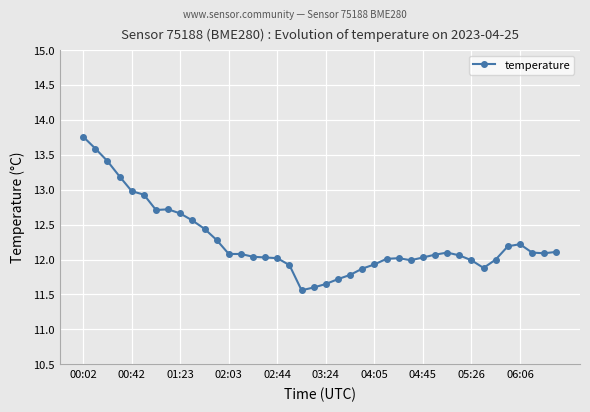

True or false: there are more than 2 points higher than both neighbors.

True